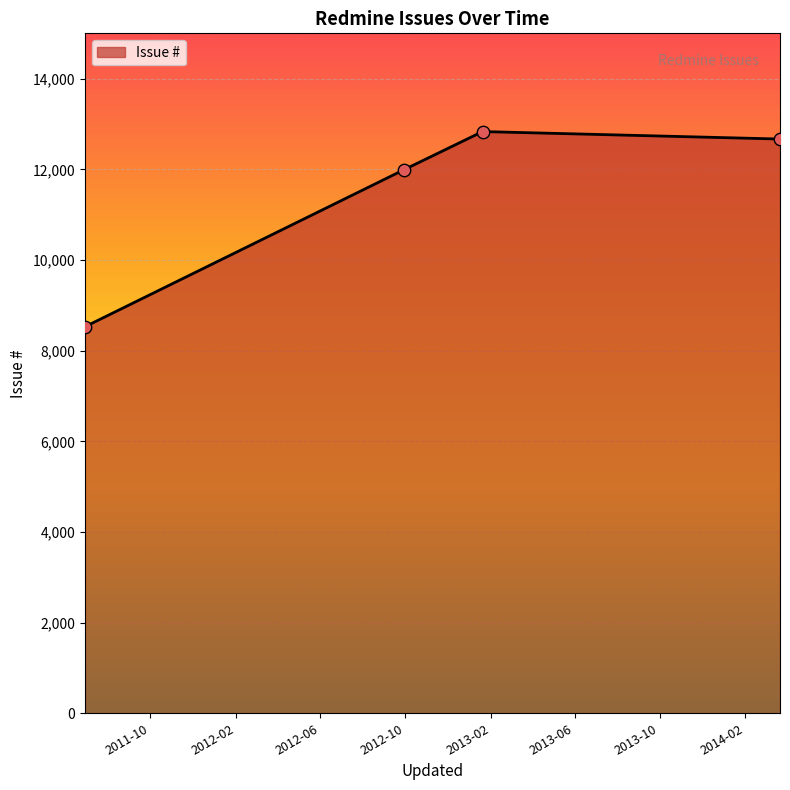

What is the difference between the maximum and second lowest values?

843